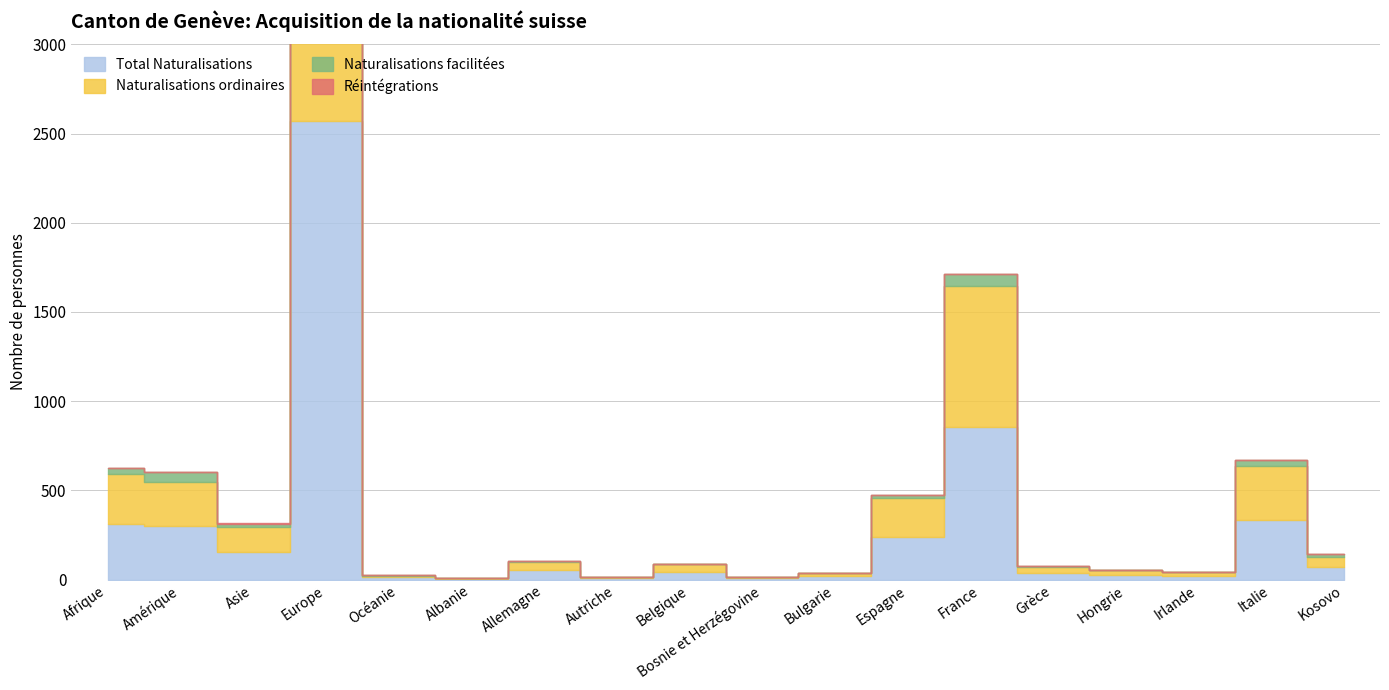

Reading right to left, list all the values displayed in this chart.

Total Naturalisations: 71	334	22	26	38	855	238	19	8	44	7	53	5	12	2569	157	301	313
Naturalisations ordinaires: 58	301	22	25	35	788	219	17	7	42	7	46	4	10	2356	136	244	280
Naturalisations facilitées: 13	33	0	1	3	67	19	2	1	2	0	7	1	2	213	21	57	33
Réintégrations: 0	0	0	0	0	0	0	0	0	0	0	0	0	0	0	4	0	1